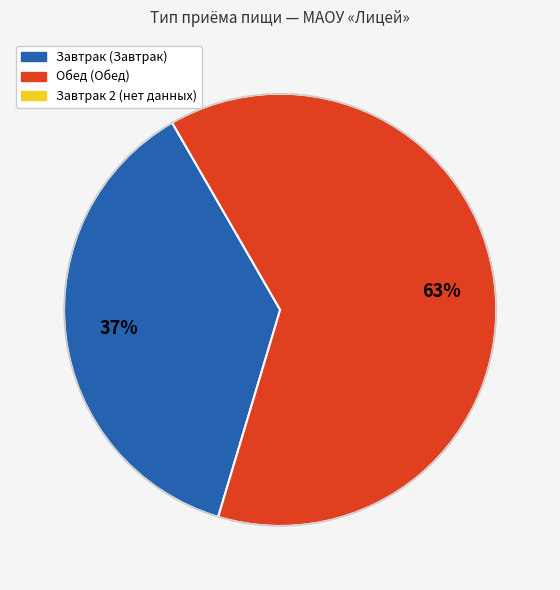

Is there any slice that represents more than half of the pie?

Yes